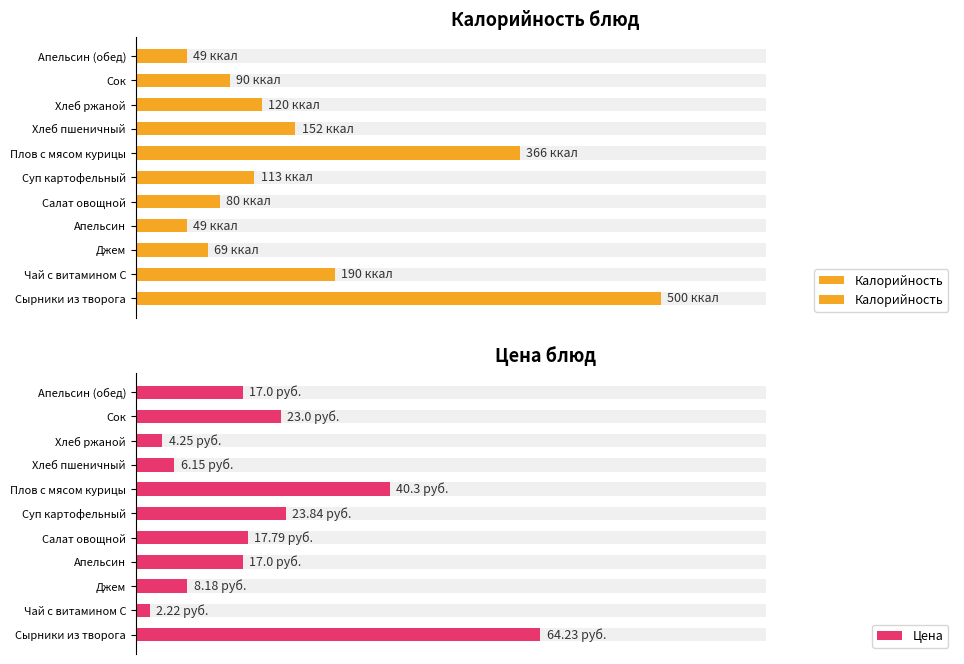

Read the Цена value at Сок.

23.0